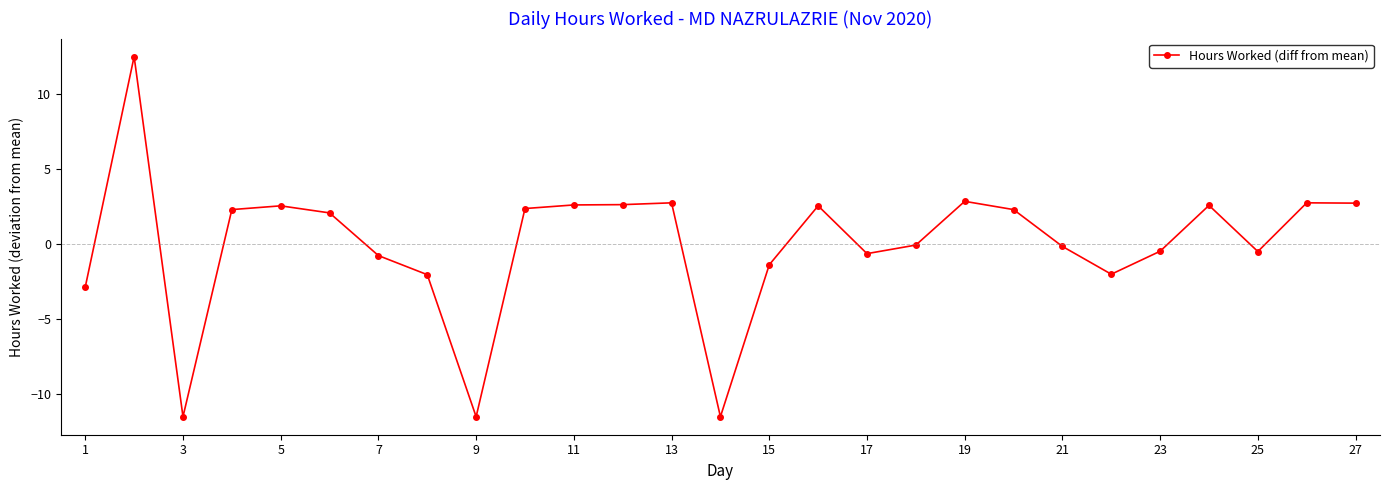

What is the difference between the second highest and second lowest values?

14.3